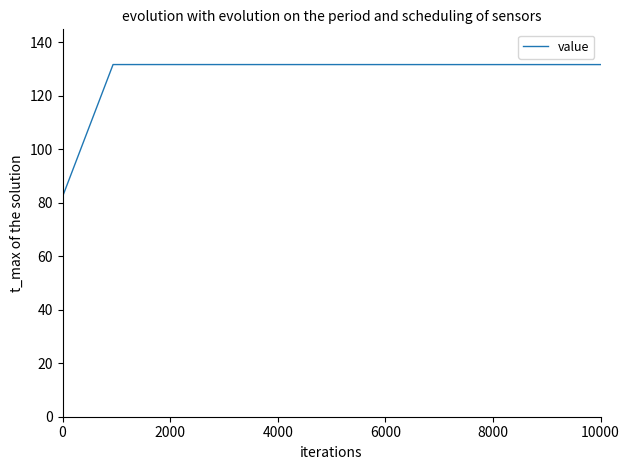

Reading right to left, what are all the values shown in this chart?

131.7	131.7	131.7	131.7	131.7	131.7	82.3	82.3